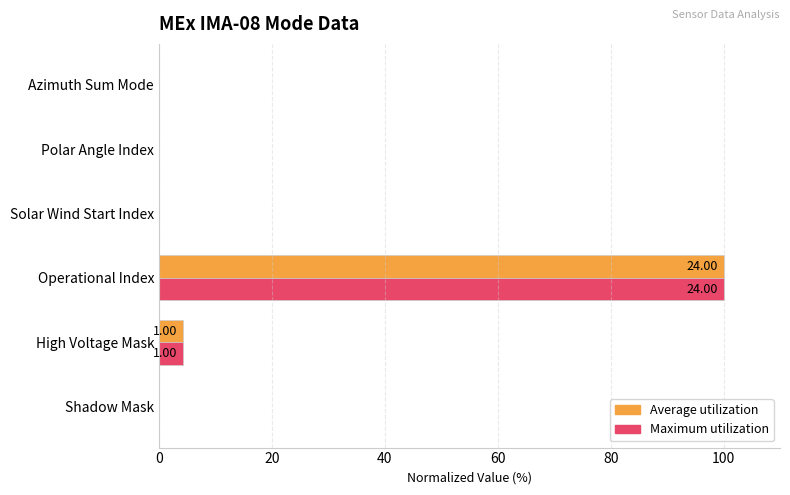

What are all the series names shown in the legend?

Average utilization, Maximum utilization